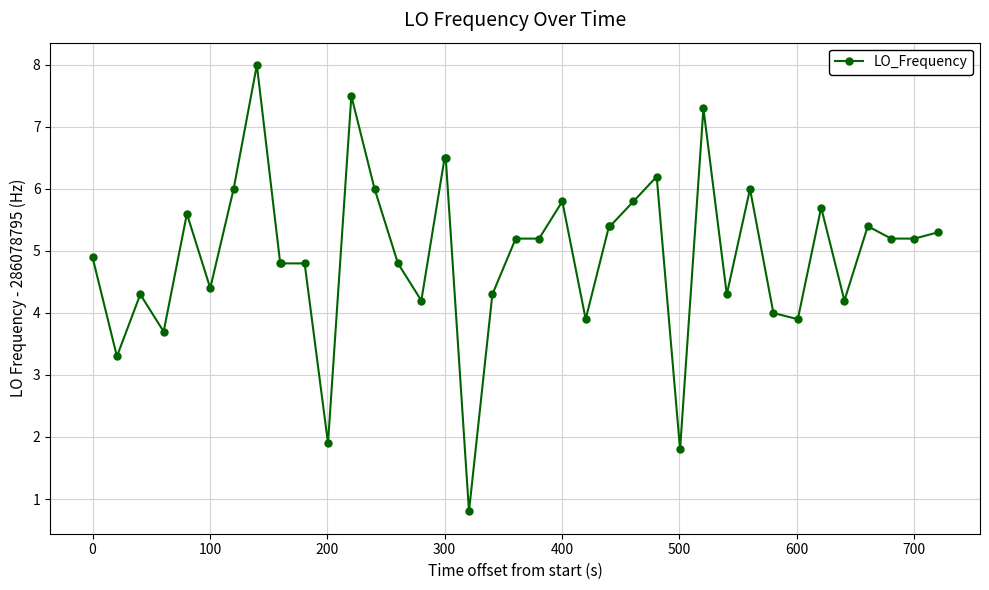

What is the difference between the second highest and second lowest values?

5.7